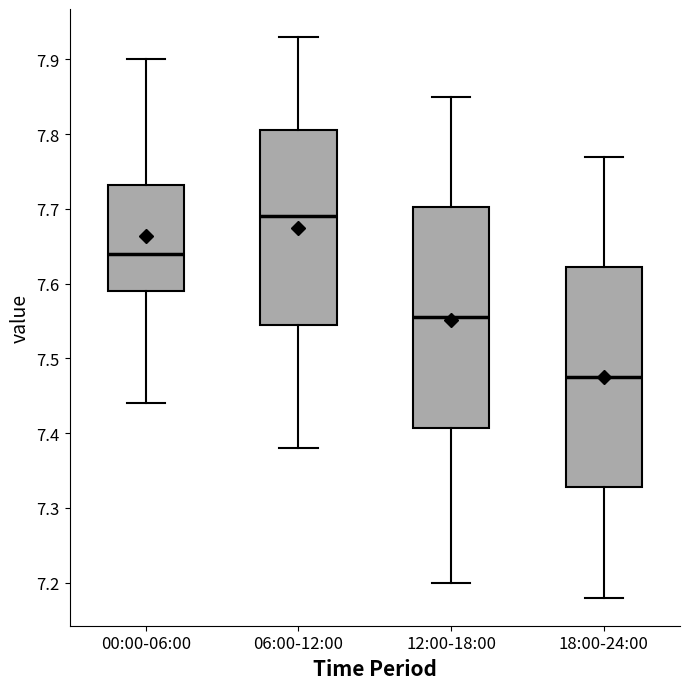

Where is the upper edge of the box for 12:00-18:00 on the y-axis? The values are not printed on the chart, so give them approximately, as read against the axis.

7.70